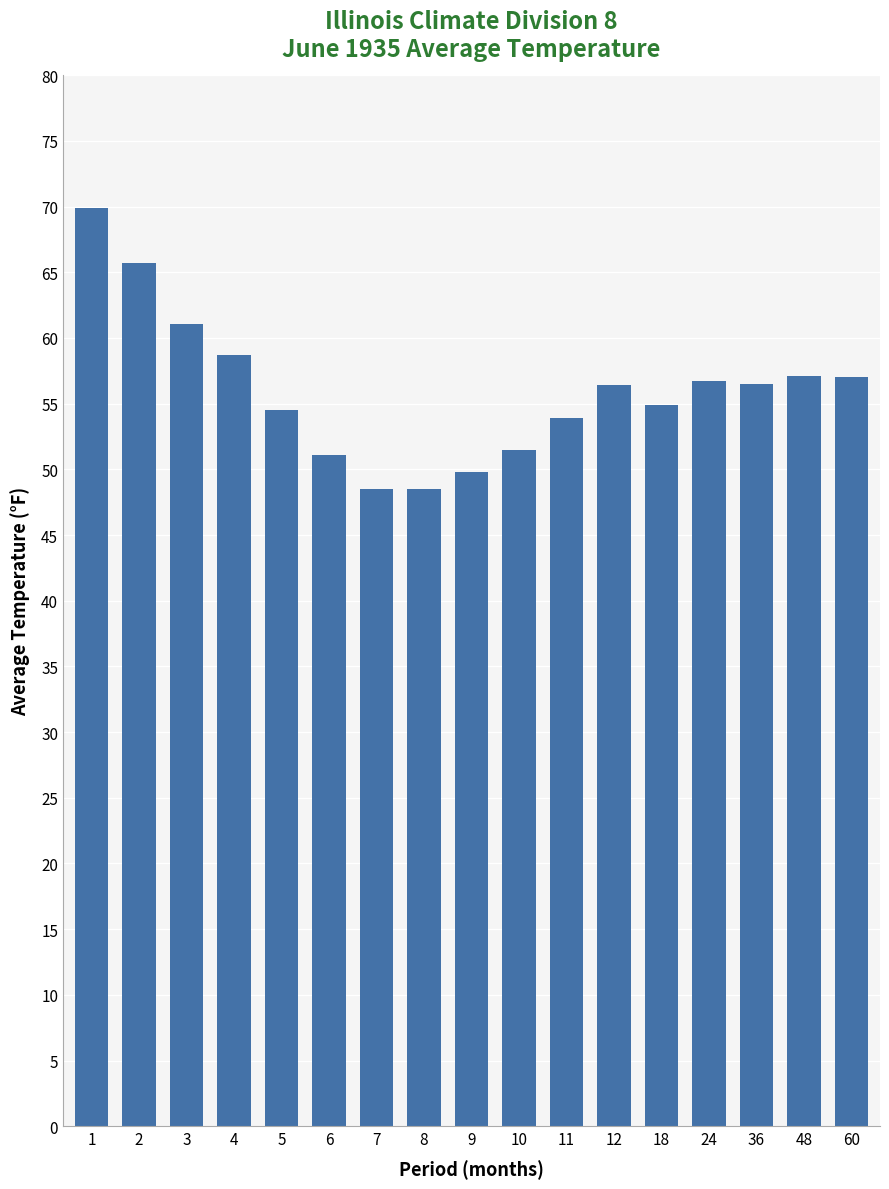

How many values are below 56?

8